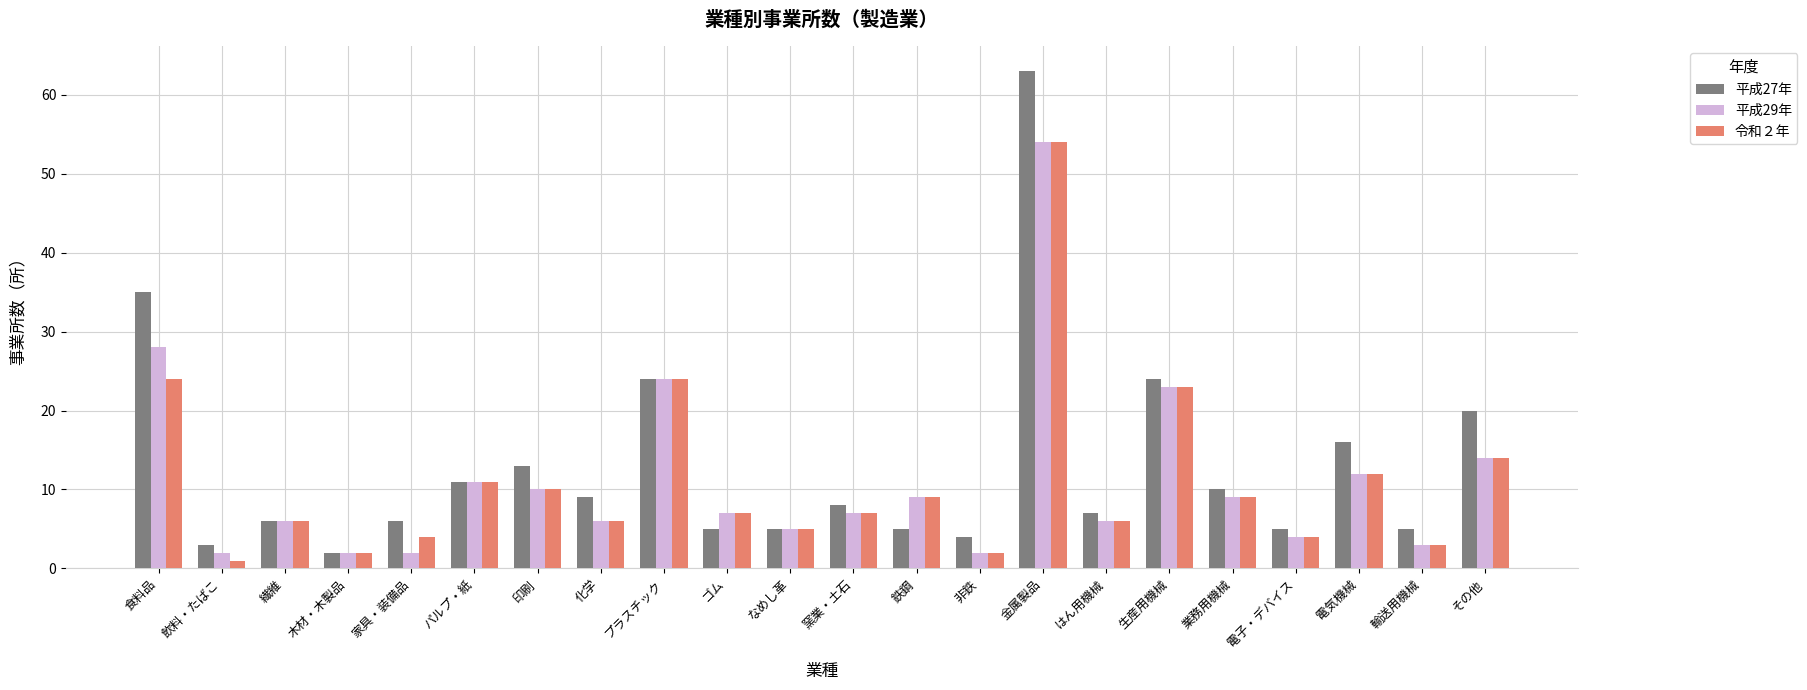

At which label does 平成27年 reach its minimum?

木材・木製品